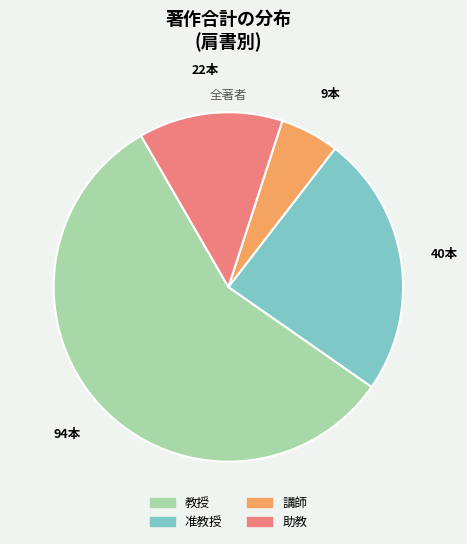

Is there a majority slice in this chart?

Yes